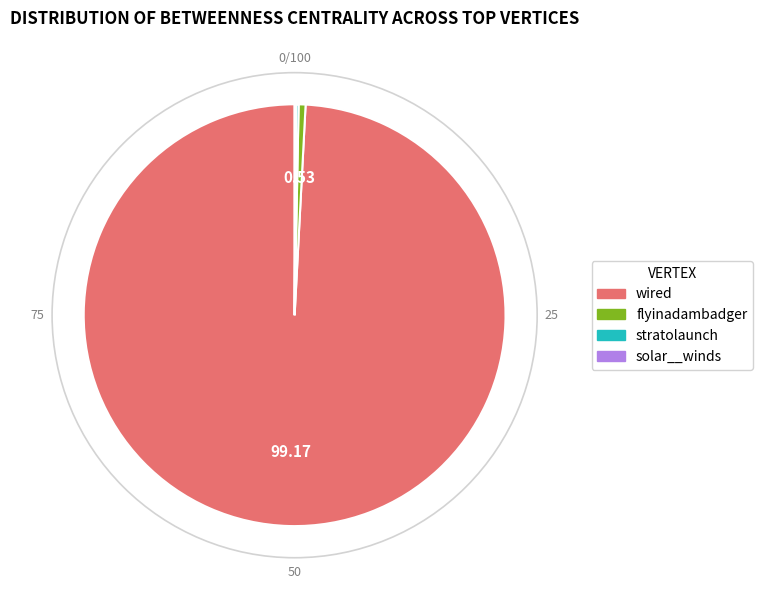

Between flyinadambadger and wired, which is larger?

wired